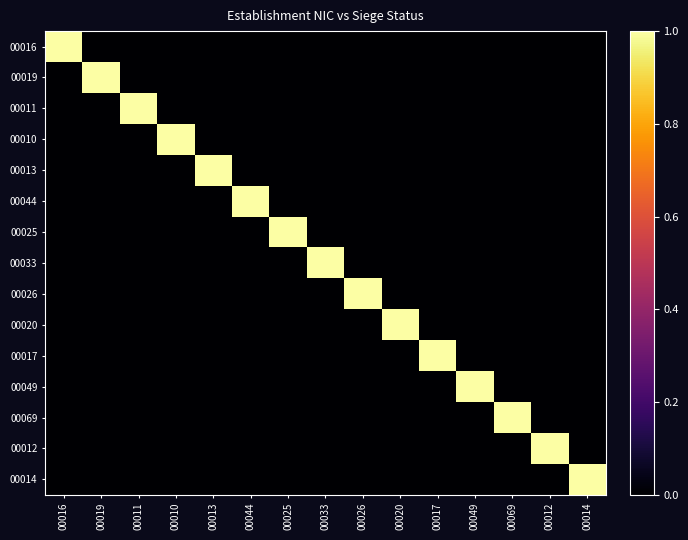

At 00010, list the series in order from largest to smallest.

00010, 00016, 00019, 00011, 00013, 00044, 00025, 00033, 00026, 00020, 00017, 00049, 00069, 00012, 00014